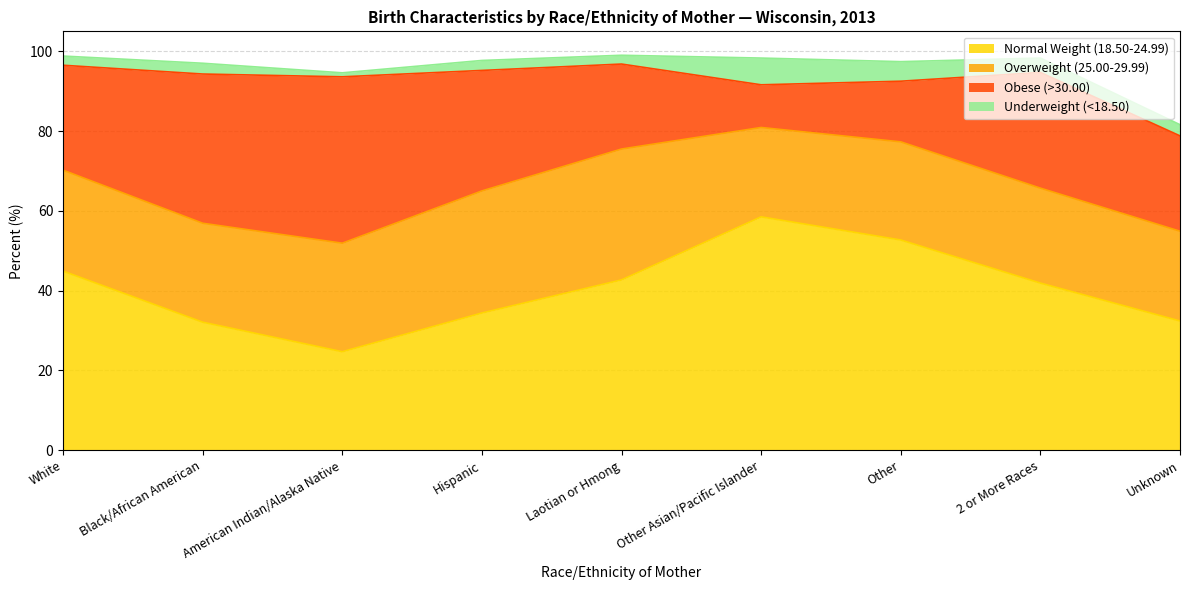

Reading right to left, list all the values displayed in this chart.

Normal Weight (18.50-24.99): 32.4	41.9	52.7	58.5	42.7	34.4	24.7	32.1	44.9
Overweight (25.00-29.99): 22.5	23.8	24.6	22.4	32.8	30.6	27.2	24.8	25.3
Obese (>30.00): 23.9	29.0	15.2	10.7	21.3	30.2	41.7	37.4	26.3
Underweight (<18.50): 2.8	3.6	4.9	6.7	2.2	2.5	1.0	2.7	2.3